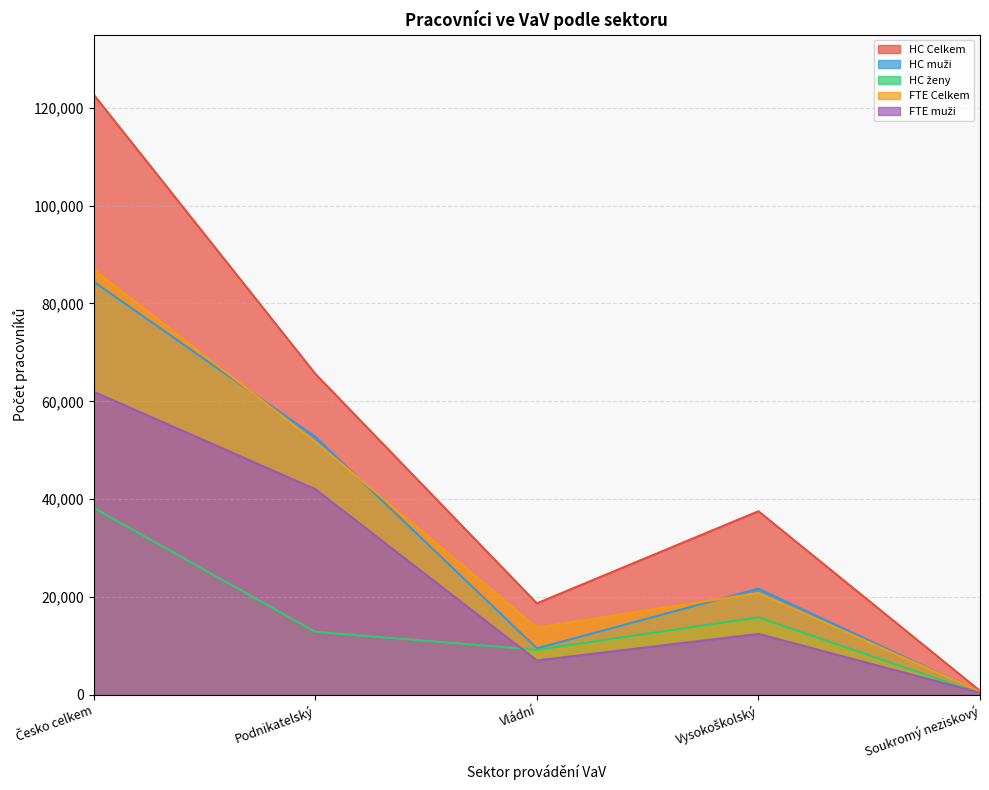

The value of HC muži at Vládní is 6437.8. True or false?

False